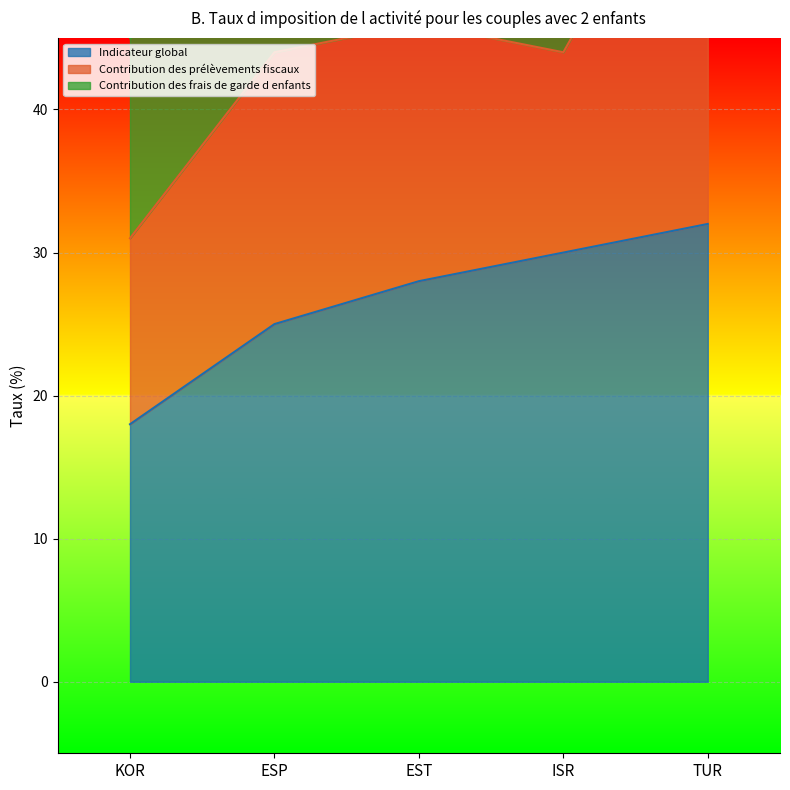

Is the value of Contribution des prélèvements fiscaux at ESP greater than the value of Contribution des frais de garde d enfants at ISR?

Yes